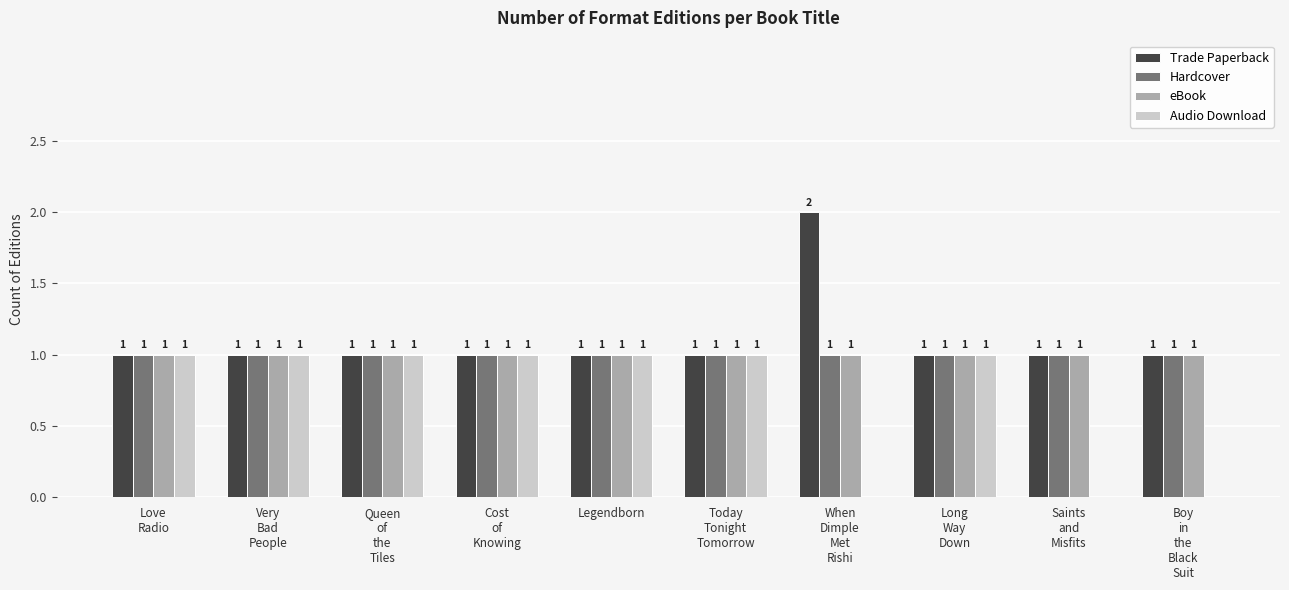

What is the sum of all Hardcover values?

10